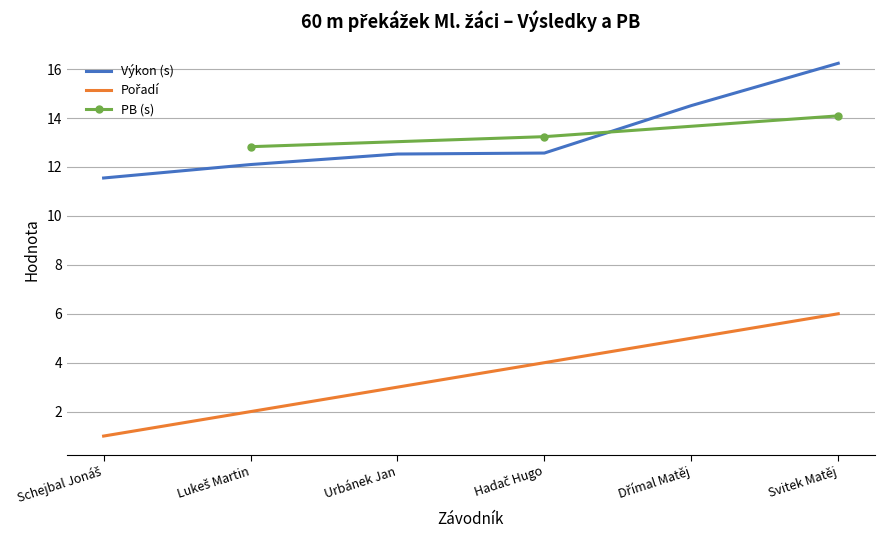

True or false: Výkon (s) has a value of 5.3 at Urbánek Jan.

False